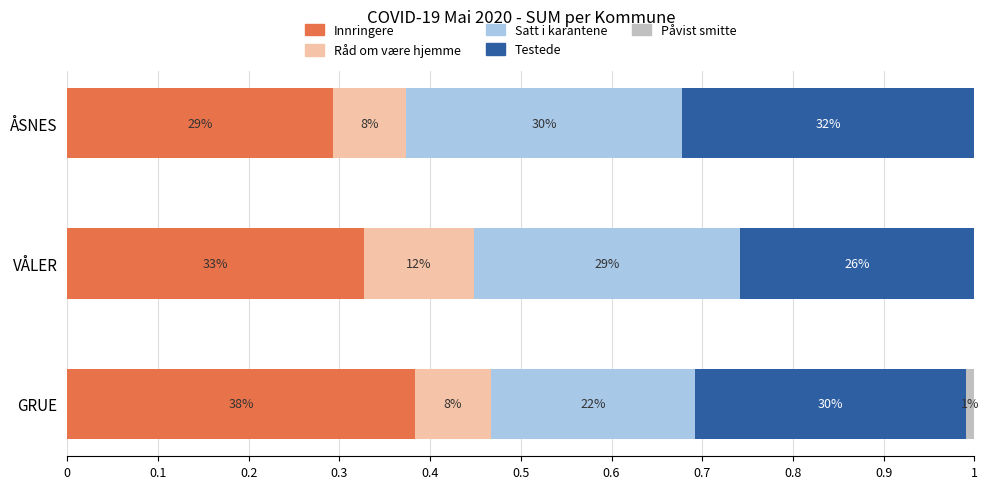

At how many categories does at least one series exceed 0?

3